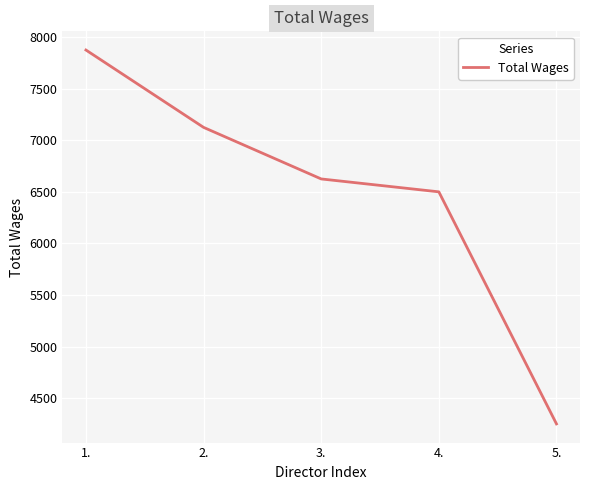

True or false: the data shows 1832 at 5..

False